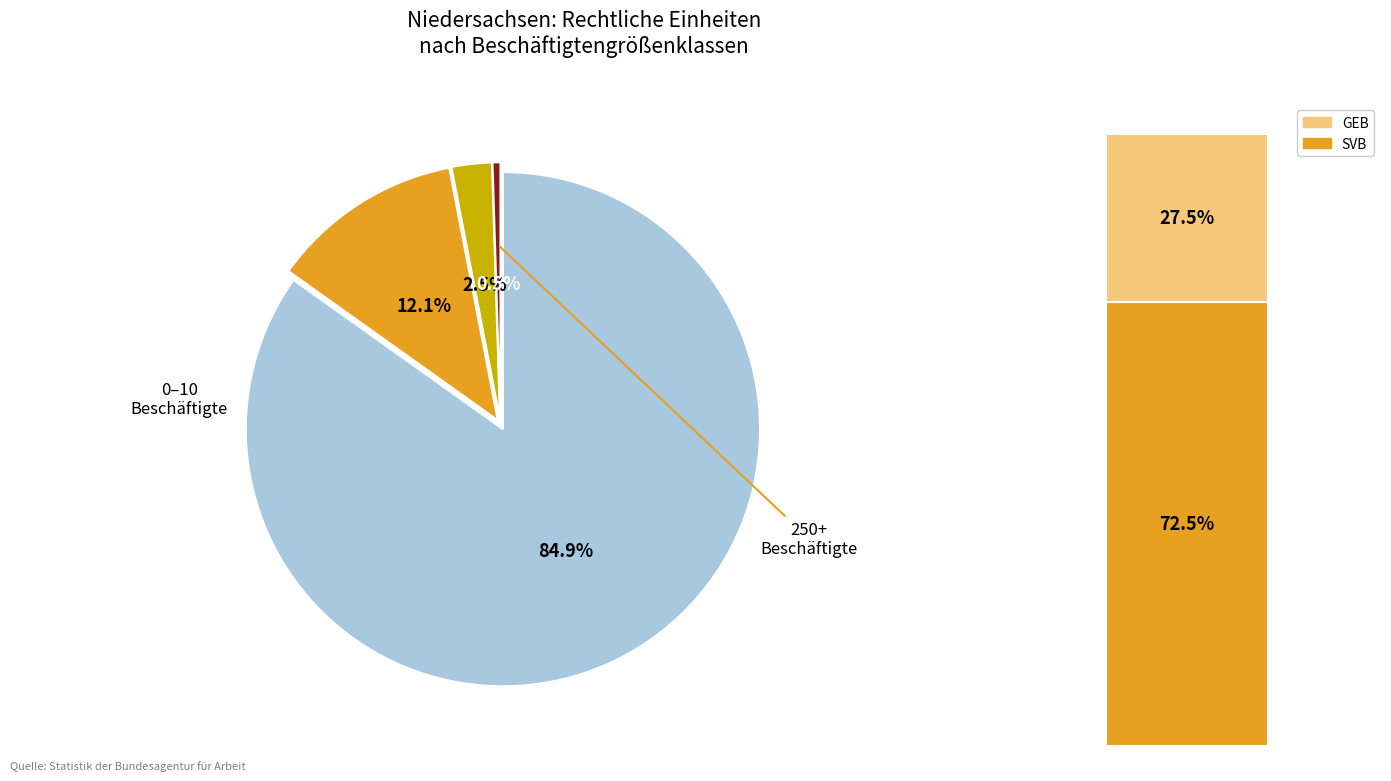

What percentage do 50 - 250
abhängig Beschäftigte and 10 - 50
abhängig Beschäftigte together represent?

14.7%